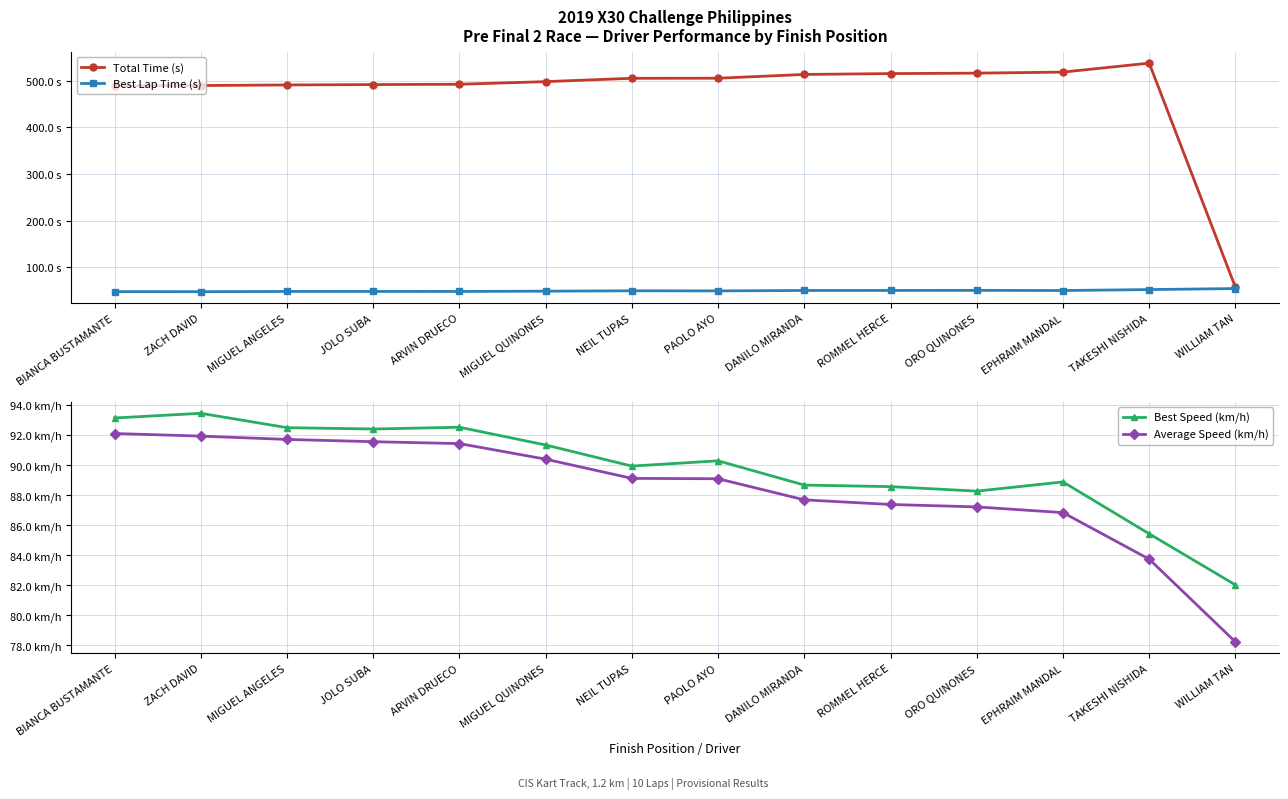

What is the label of the 14th point from the left?

WILLIAM TAN